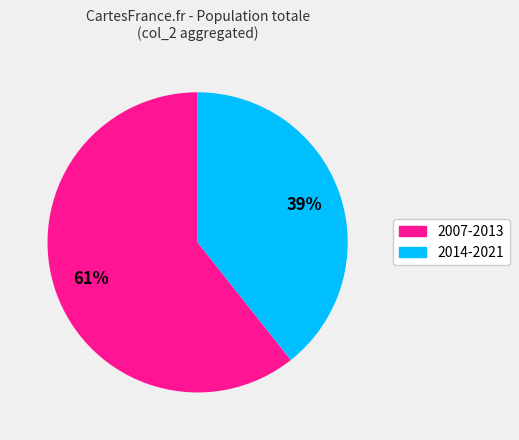

Is there a majority slice in this chart?

Yes